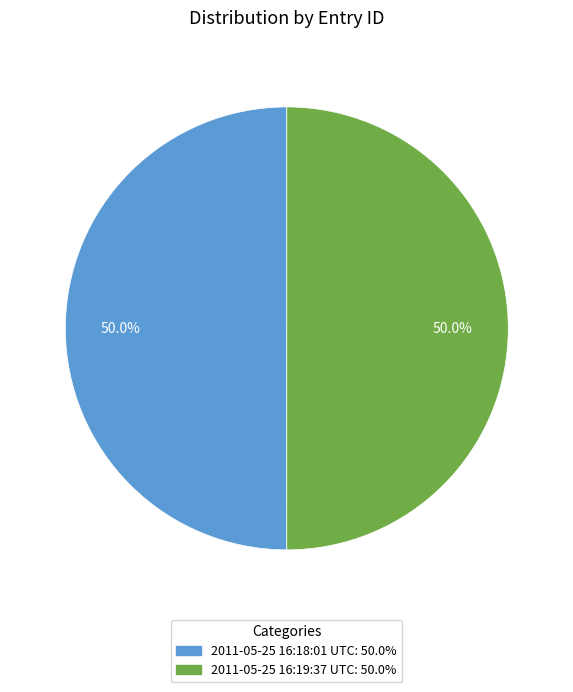

What is the ratio of the value at 2011-05-25 16:19:37 UTC to the value at 2011-05-25 16:18:01 UTC?

1.0